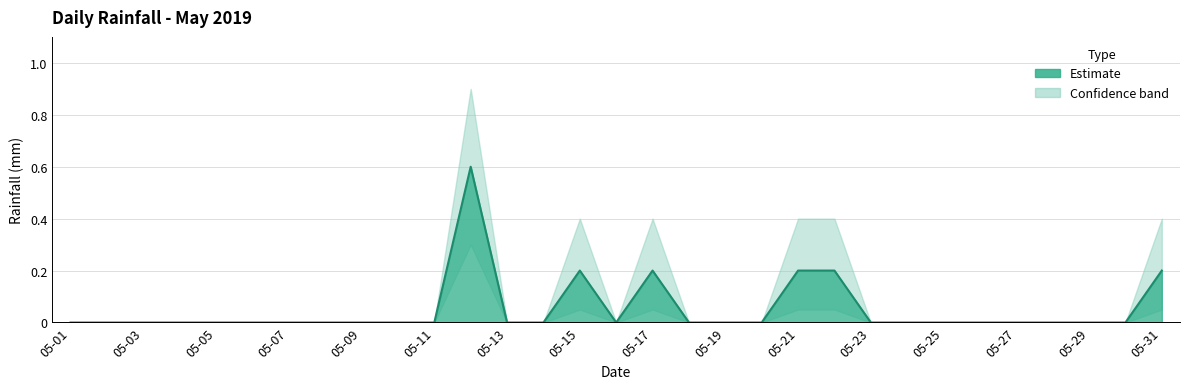

Where is the first local maximum?

05-12